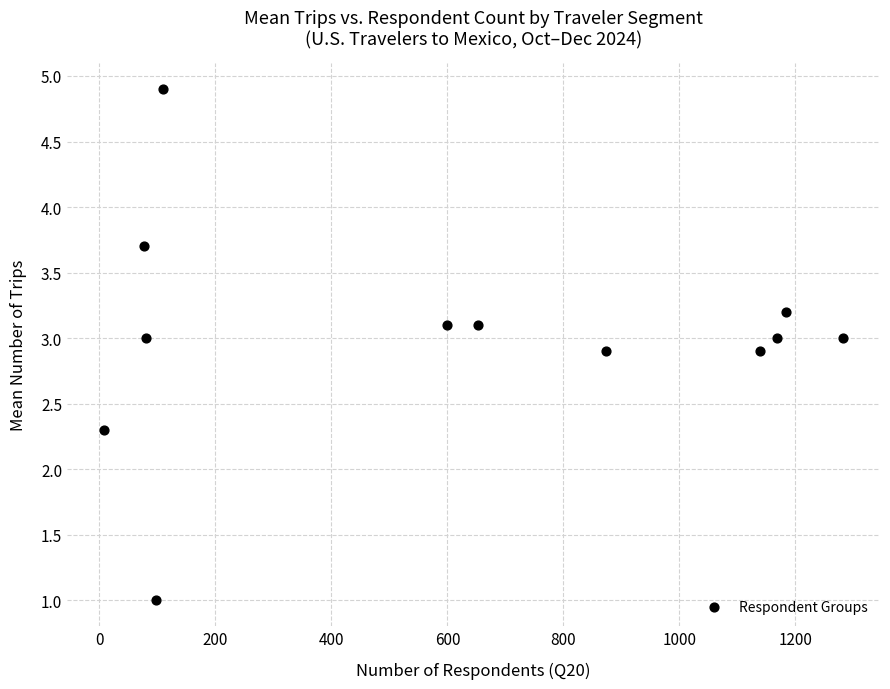

What Y value in the scatter plot is closest to 2?

2.3